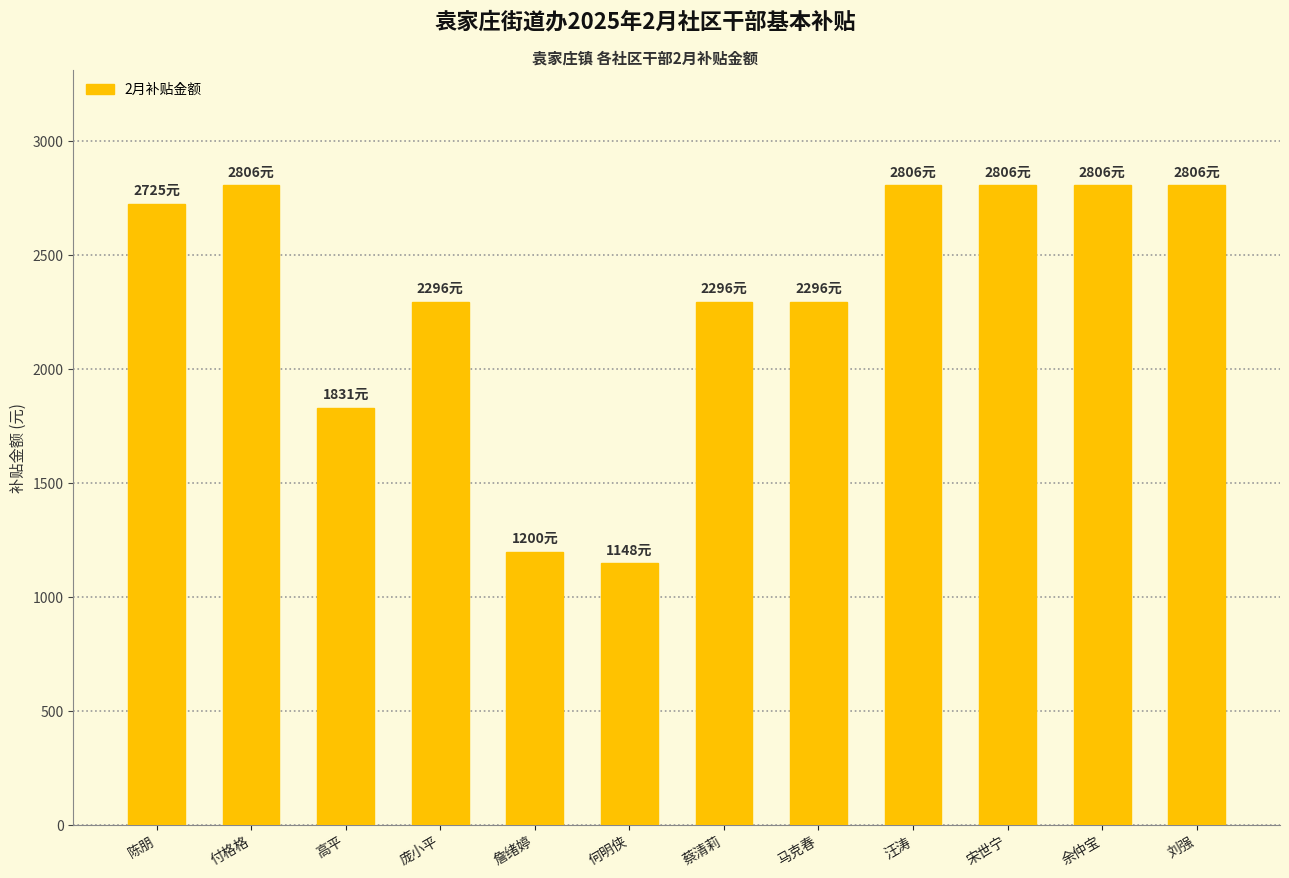

The value at 余仲宝 is 2806.4. True or false?

True